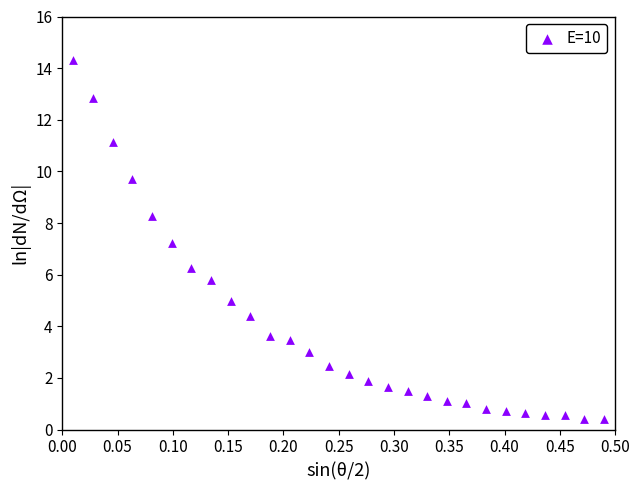

What is the range of Y values (max minus min)?

13.9